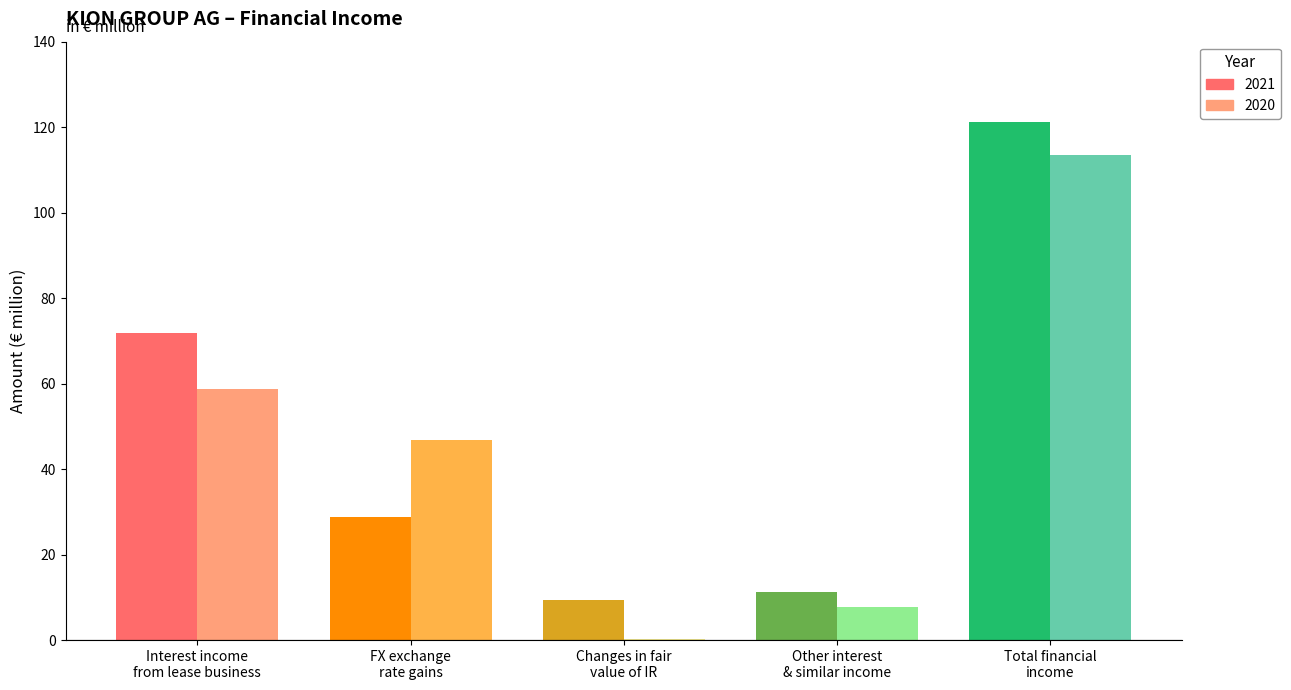

Which series has the largest range (max minus min)?

2020